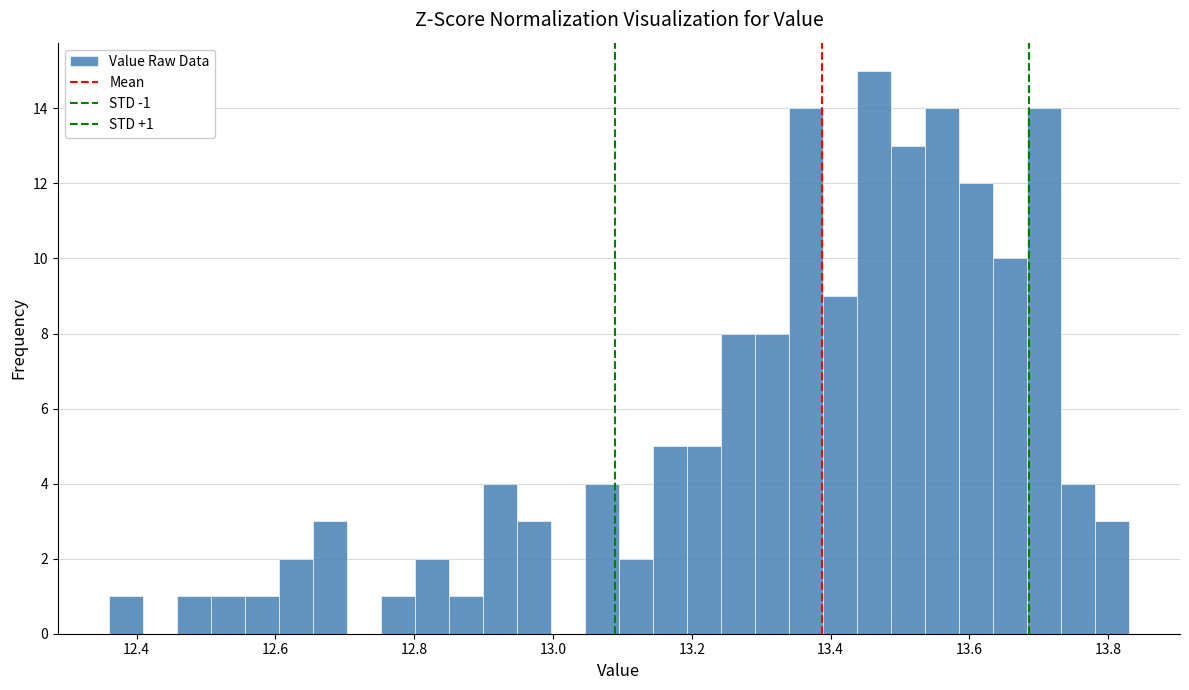

Read against the x-axis, roughly where is the centre of the tallest bar?

13.46